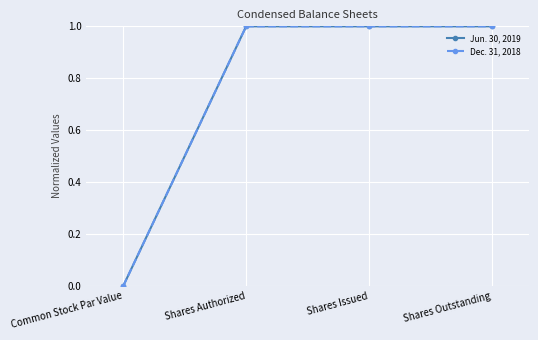

Does the chart display data point markers on the line(s)?

Yes